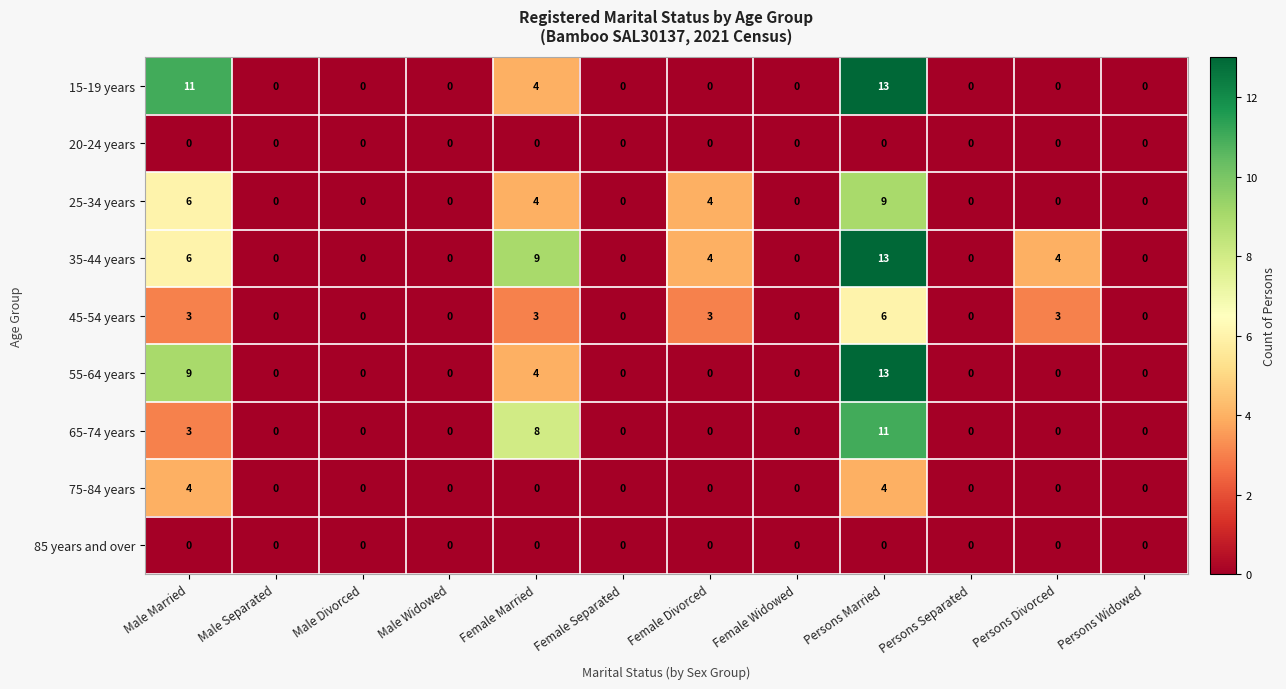

The value of 20-24 years at Persons Married is 0. True or false?

True